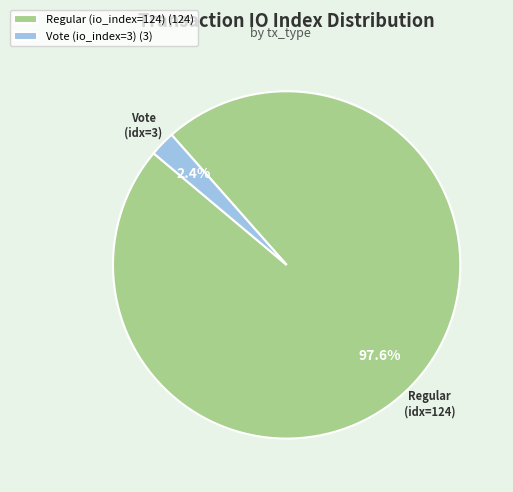

What is the smallest slice in the pie chart?

Vote (io_index=3)